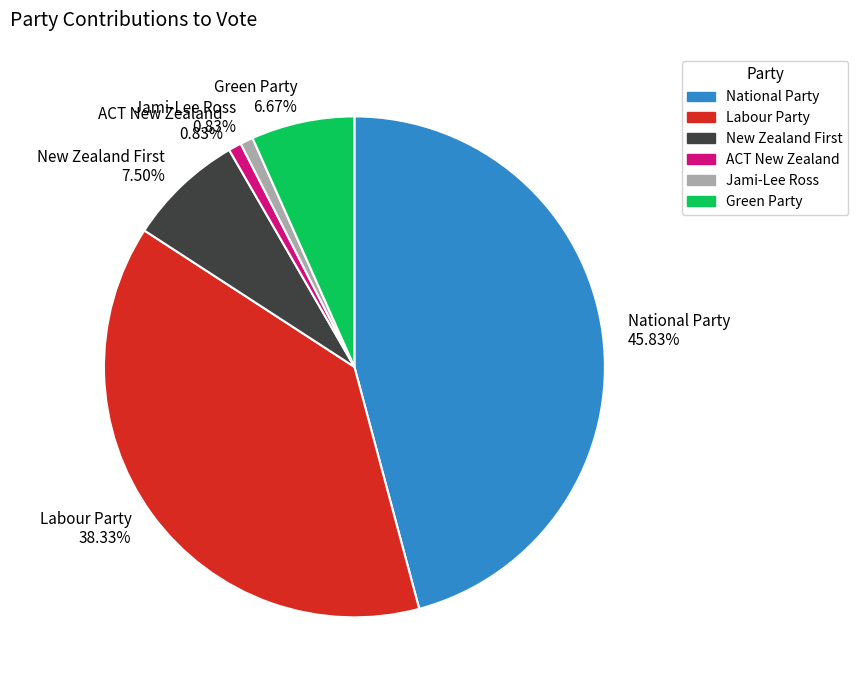

Does ACT New Zealand 0.83% account for over 50% of the chart?

No